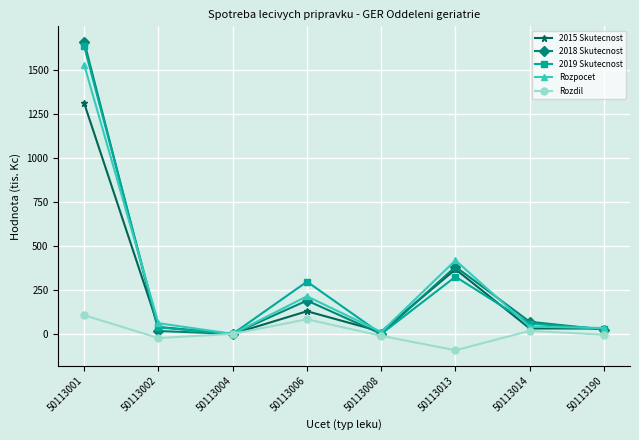

At which label is Rozpocet closest to 763?

50113013